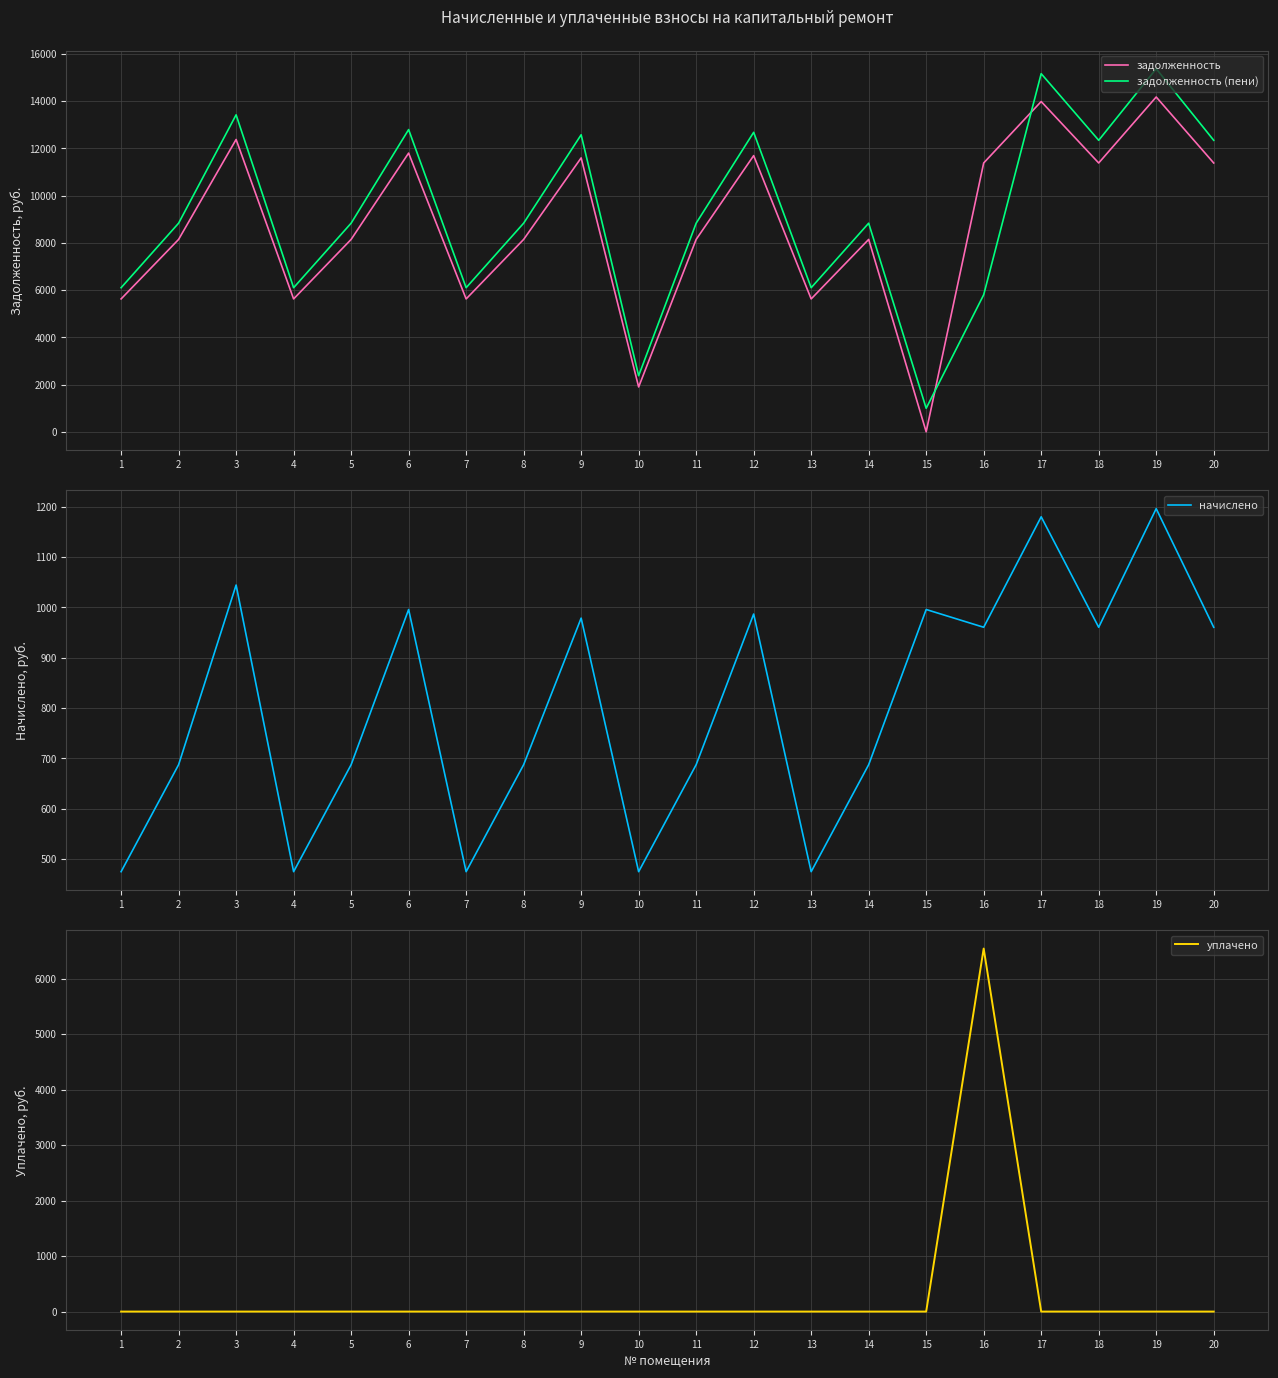

Is the value of начислено at 14 greater than the value of уплачено at 11?

Yes